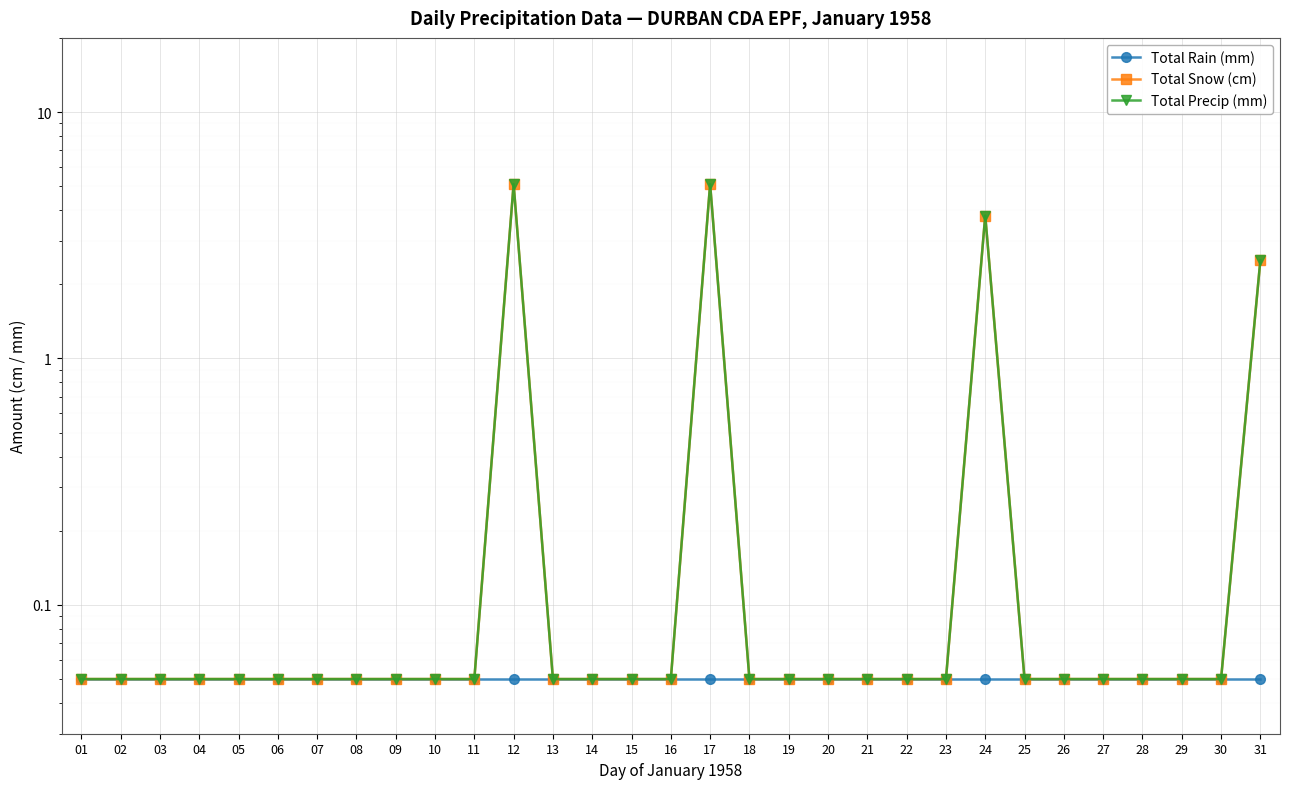

How many lines are shown in the chart?

3